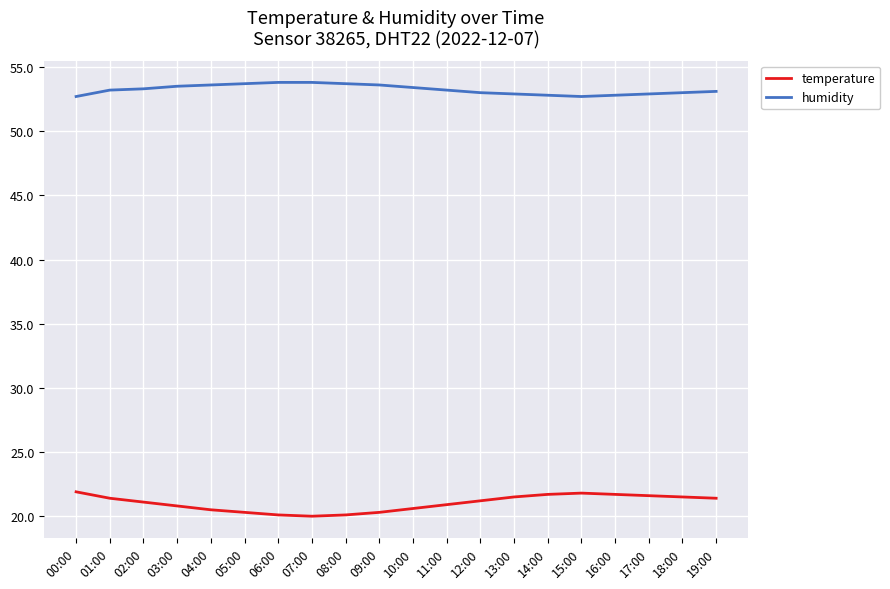

What is the minimum value shown in the chart?

20.0